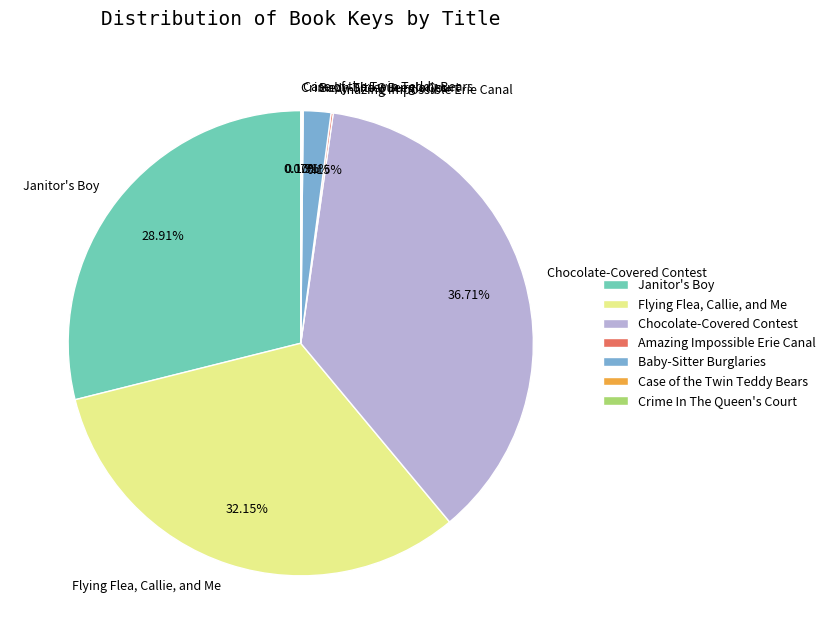

Do Janitor's Boy and Flying Flea, Callie, and Me together represent more than half of the pie?

Yes